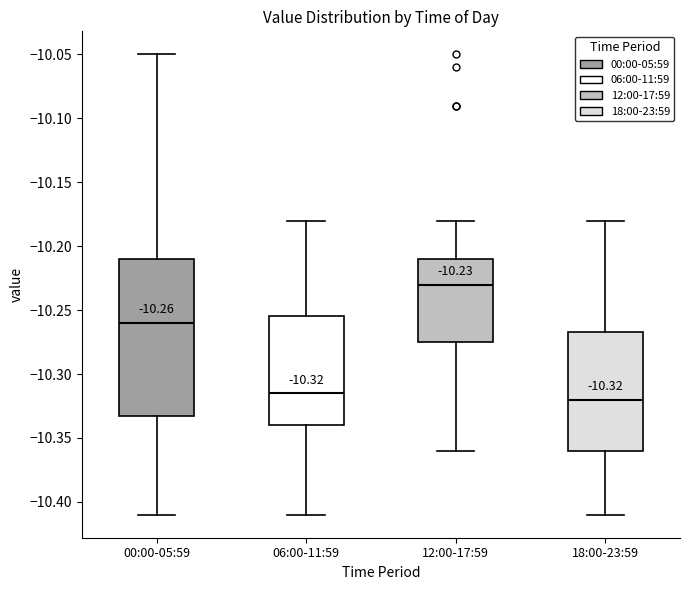

Comparing the boxes themselves (not the whiskers), which one is the tallest?

00:00-05:59